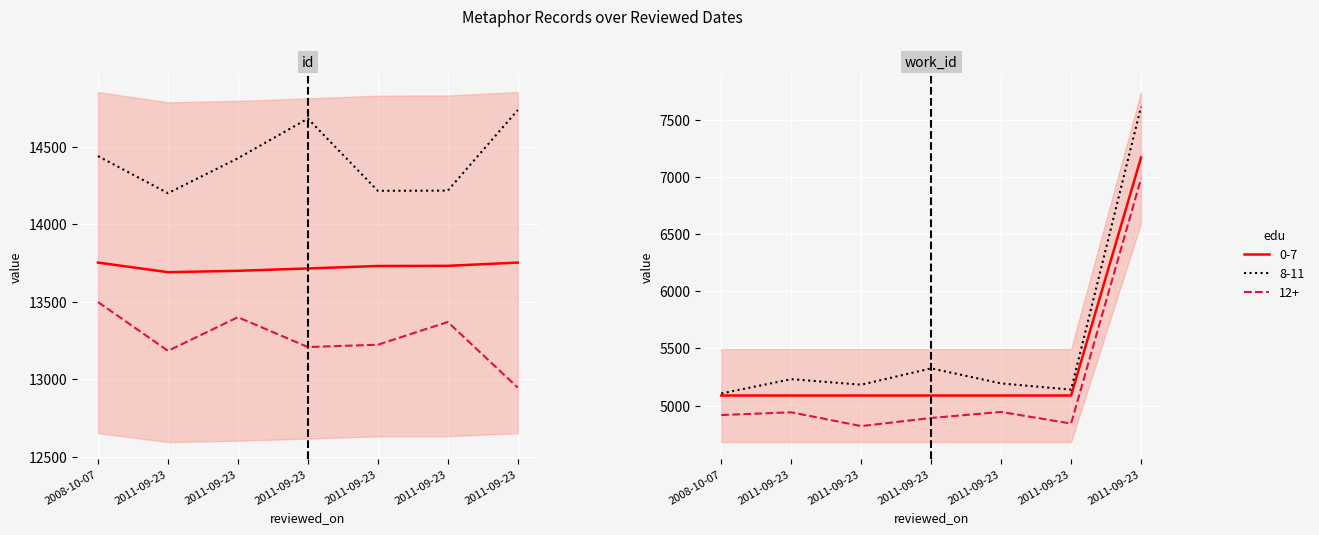

Which series has the largest total across all categories?

id